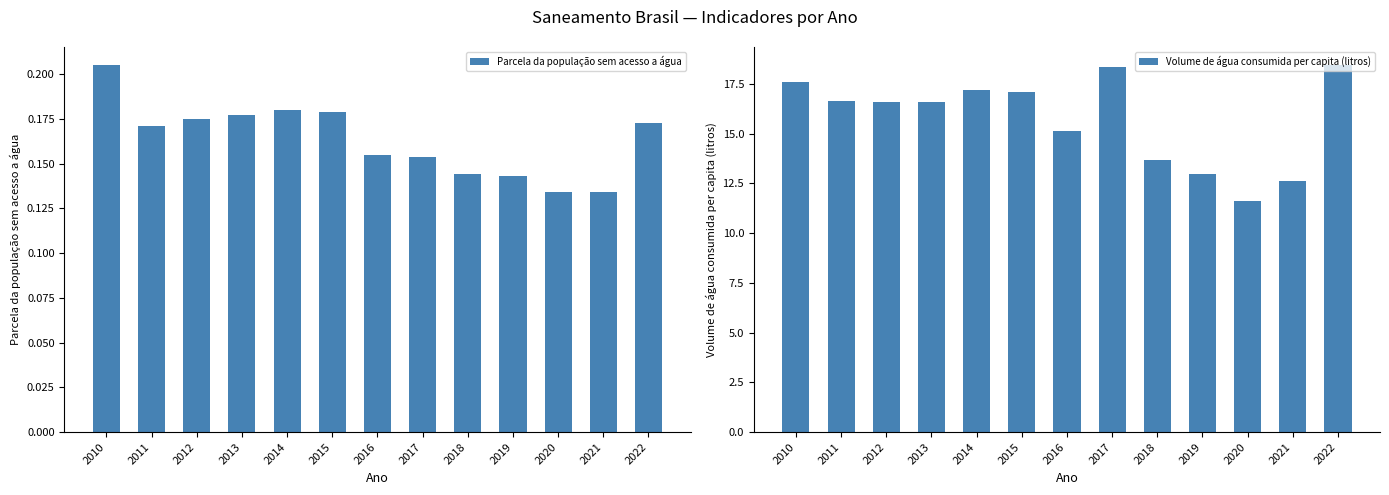

Reading left to right, extract all data points from this chart.

Parcela da população sem acesso a água: 2010=0.2	2011=0.2	2012=0.2	2013=0.2	2014=0.2	2015=0.2	2016=0.2	2017=0.2	2018=0.1	2019=0.1	2020=0.1	2021=0.1	2022=0.2
Volume de água consumida per capita (litros): 2010=17.6	2011=16.6	2012=16.6	2013=16.6	2014=17.2	2015=17.1	2016=15.2	2017=18.3	2018=13.7	2019=13.0	2020=11.6	2021=12.6	2022=18.4